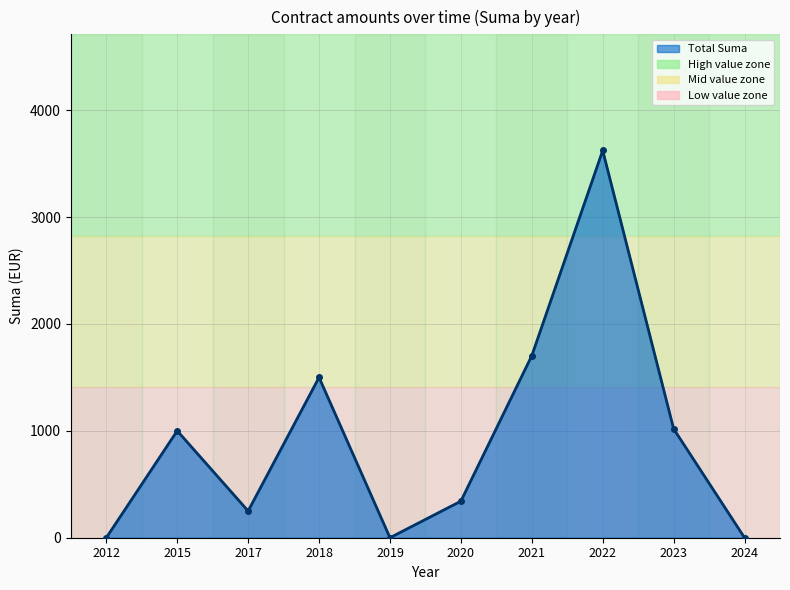

Where is the data nearest to the value 1811?

2021